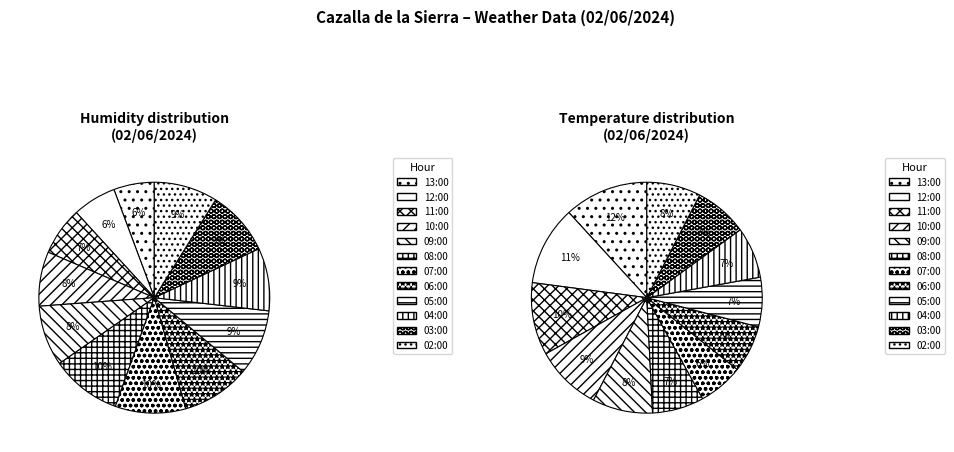

To the nearest percent, what is the combined percentage of 07:00 and 11:00?

17%